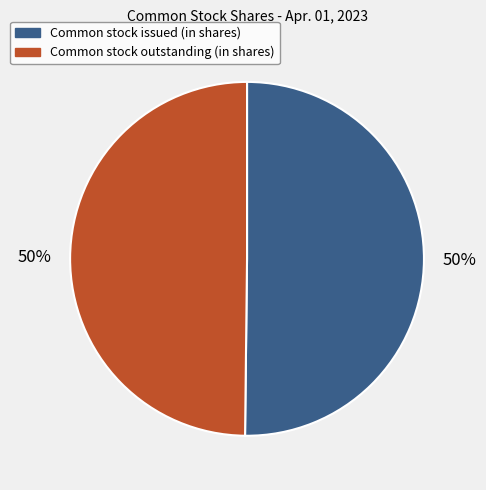

Approximately how many times larger is the value at Common stock outstanding (in shares) compared to Common stock issued (in shares)?

1.0